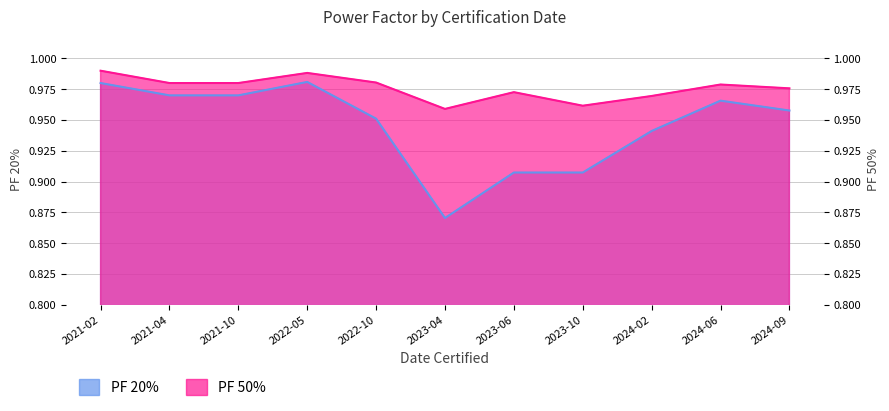

What is the average value of the PF 20% series?

0.9